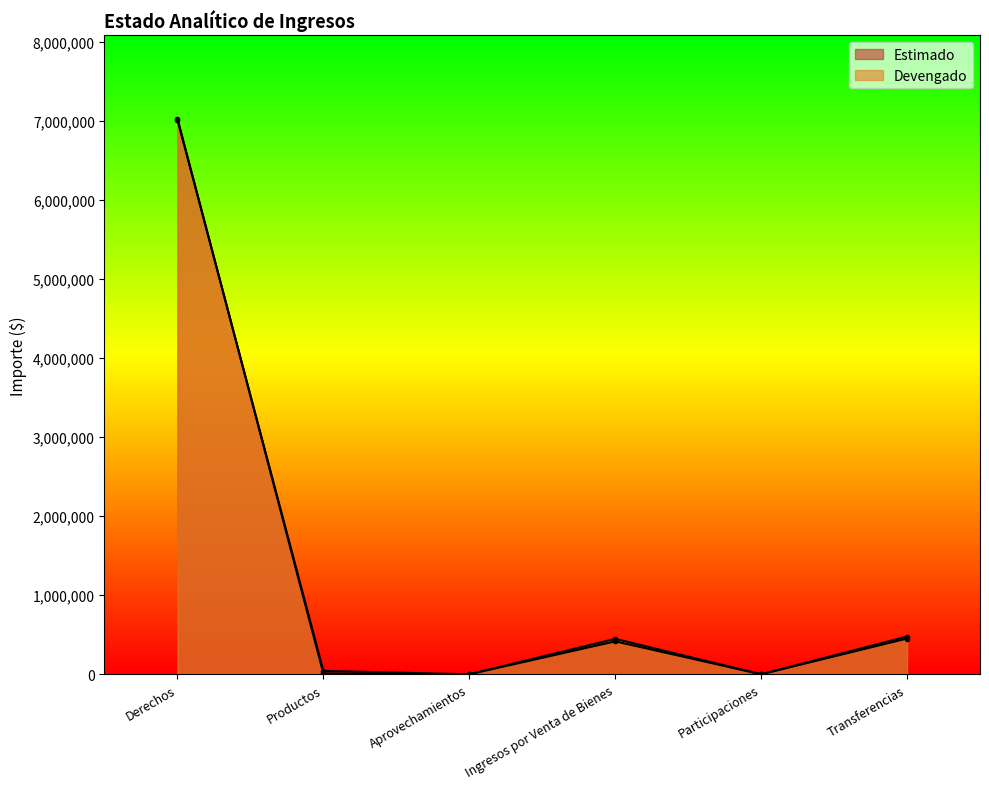

What is the sum of the Devengado values at Ingresos por Venta de Bienes and Productos?

459289